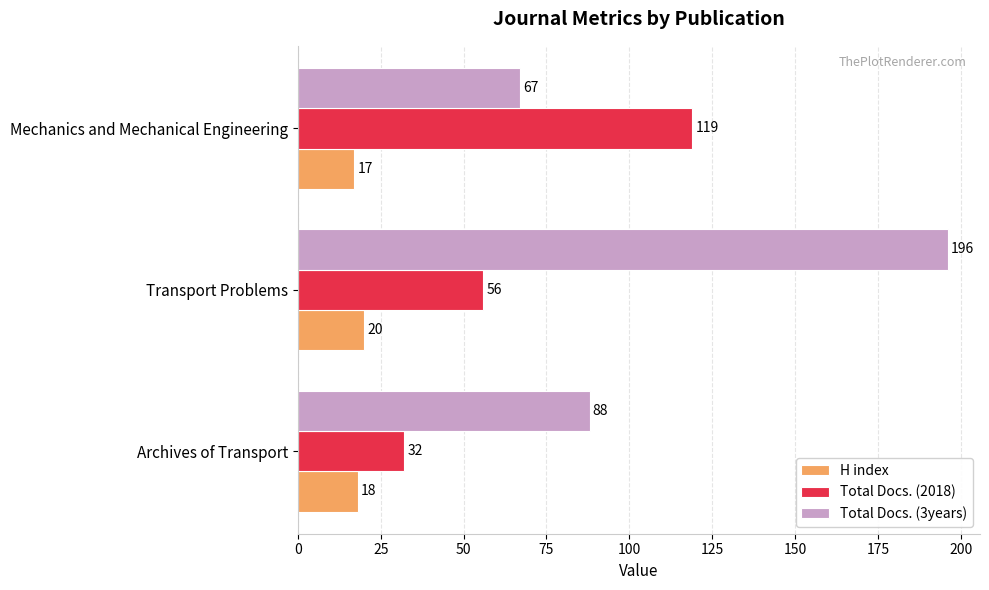

Which series has the widest spread of values?

Total Docs. (3years)